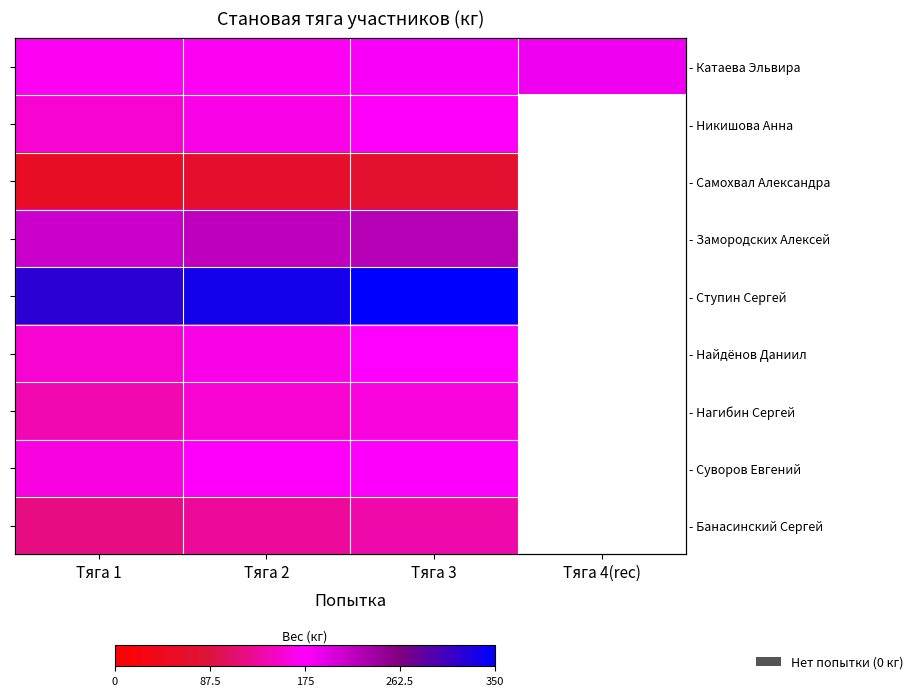

What is the difference between the maximum and minimum values in the - Катаева Эльвира series?

15.0